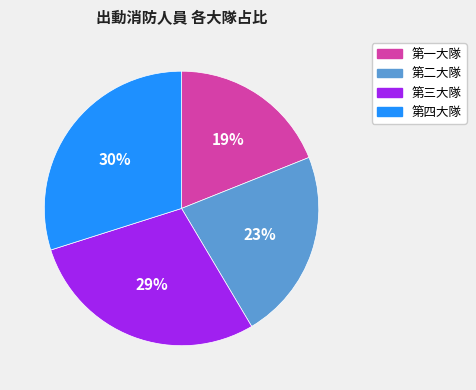

Combined, do 第四大隊 and 第三大隊 account for over 50%?

Yes